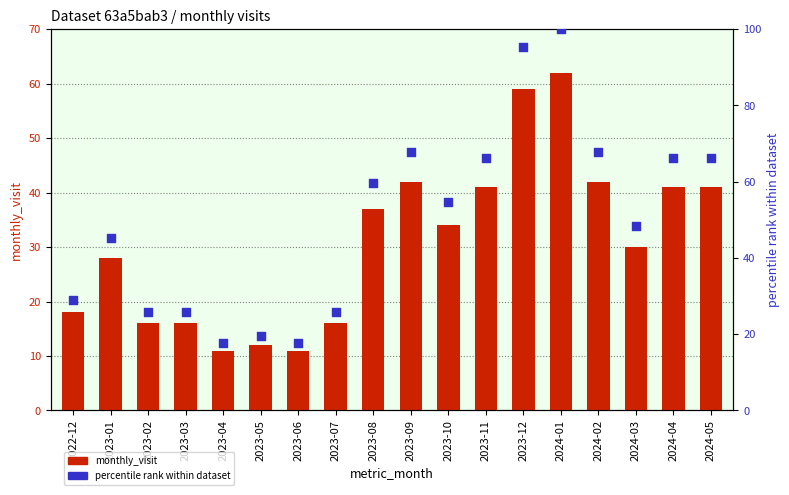

What are all the series names shown in the legend?

monthly_visit, percentile rank within dataset